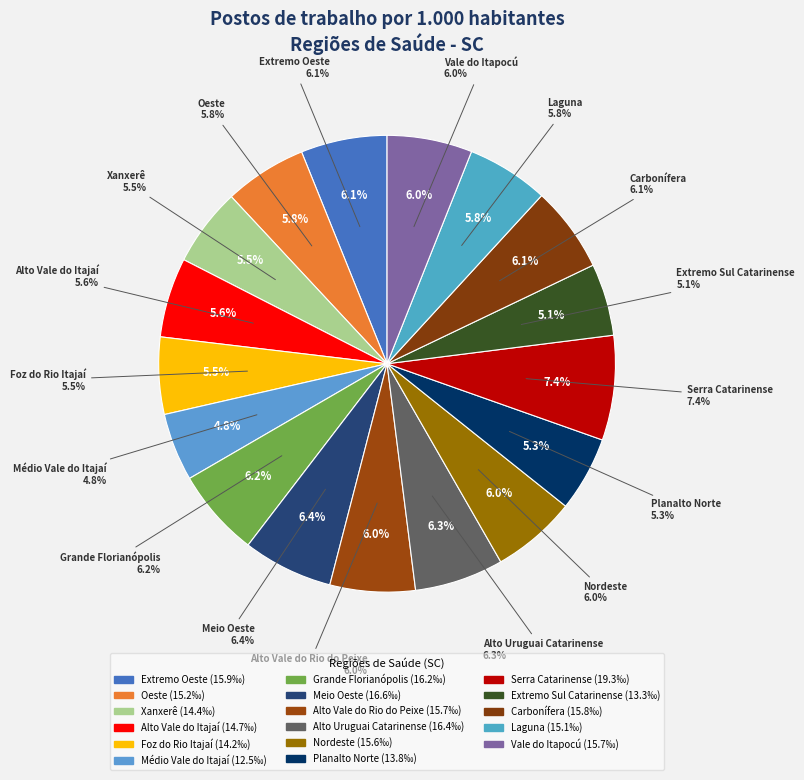

How many segments does this pie chart have?

17